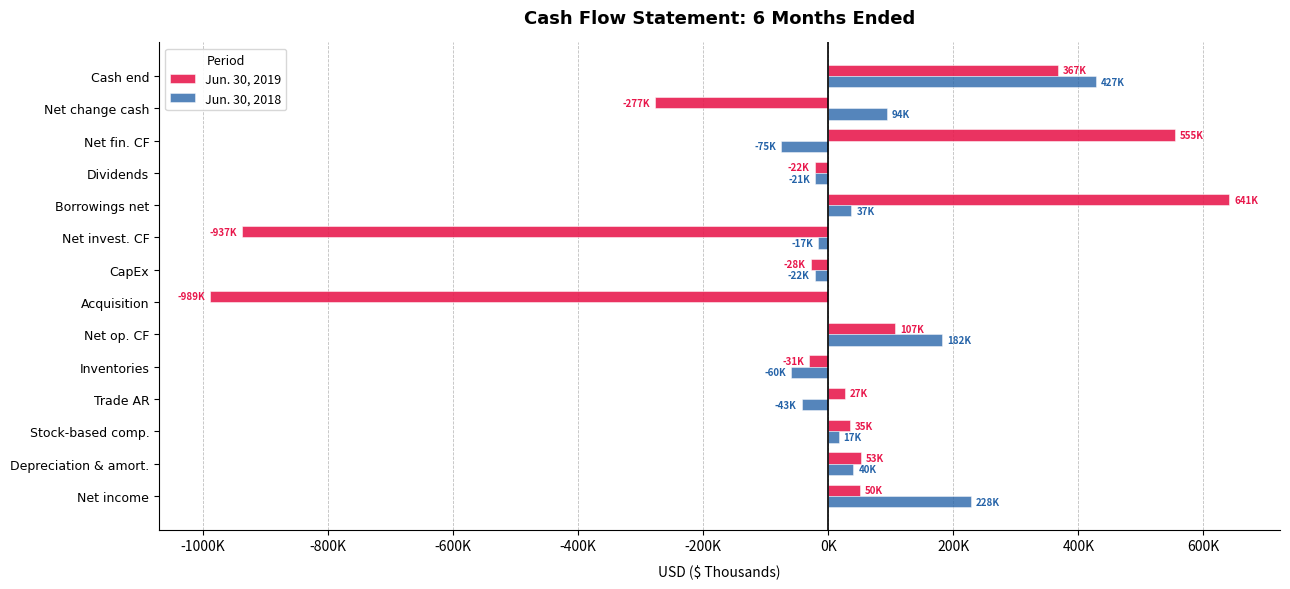

What are all the series names shown in the legend?

Jun. 30, 2019, Jun. 30, 2018